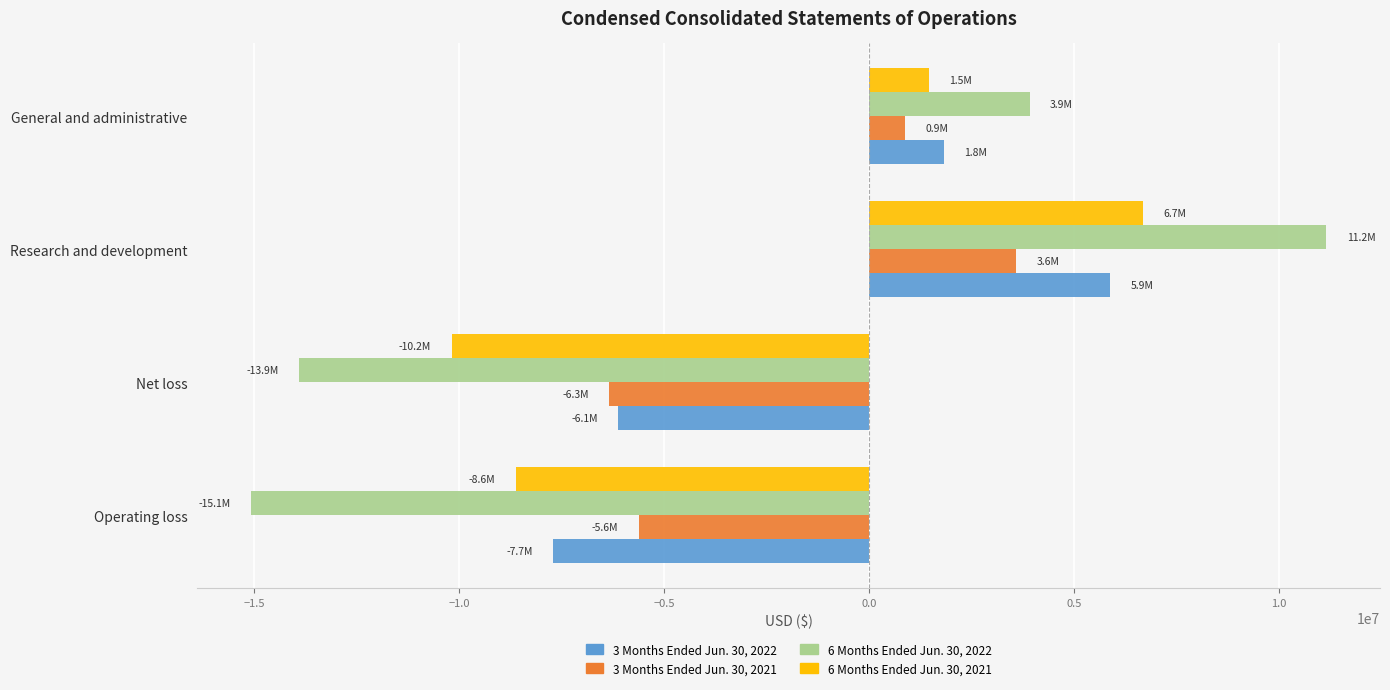

Which series has the widest spread of values?

6 Months Ended Jun. 30, 2022